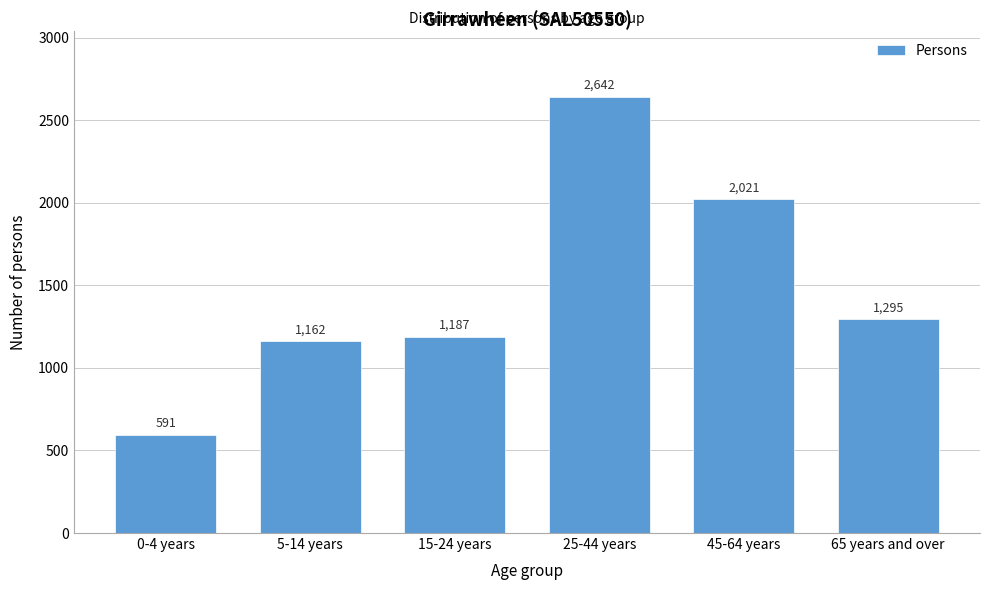

Reading left to right, extract all data points from this chart.

591	1162	1187	2642	2021	1295